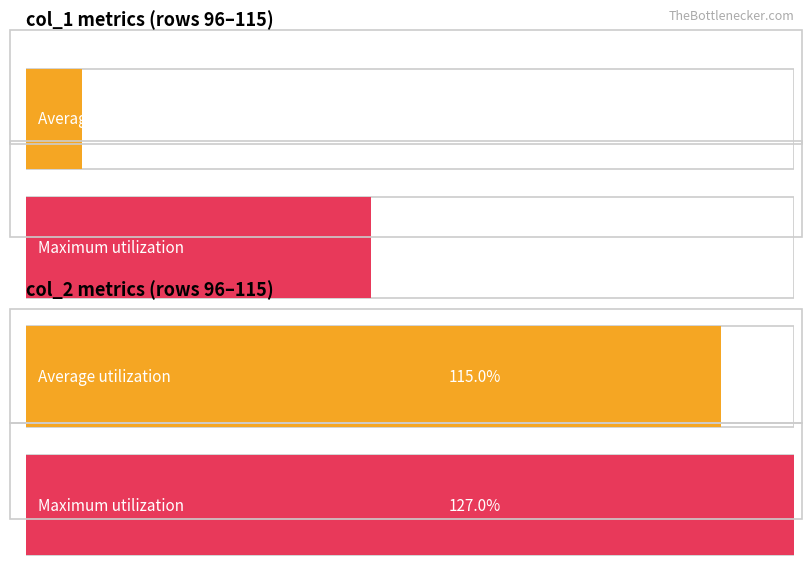

What is the value of the col_2 bar at the 19th from the left?

127